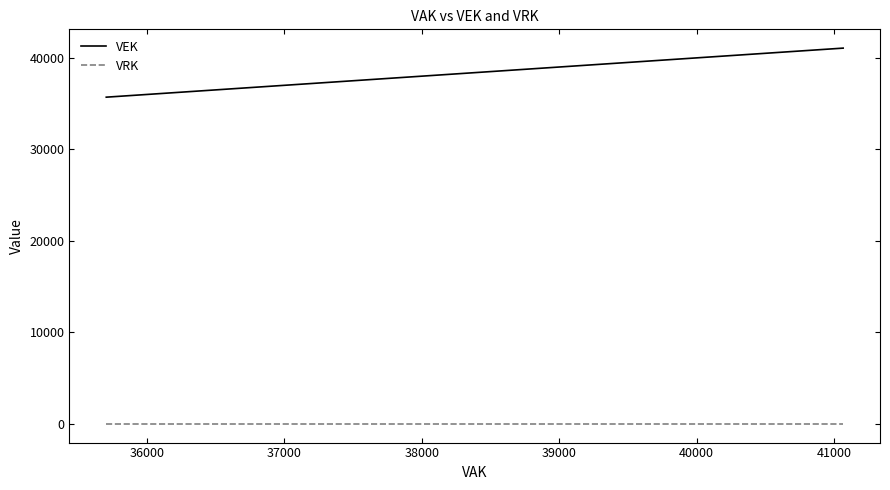

Is it true that VRK equals 0 at 37000?

True